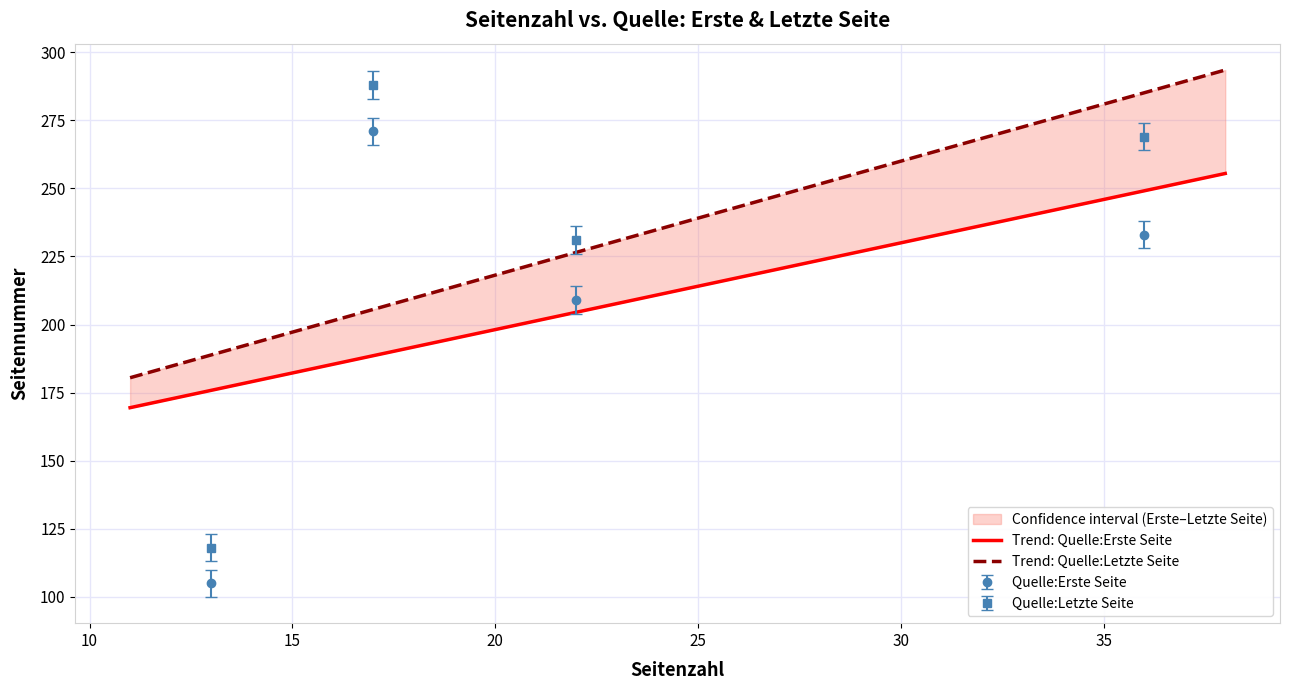

What is the difference between the maximum and minimum values in the Quelle:Erste Seite series?

166